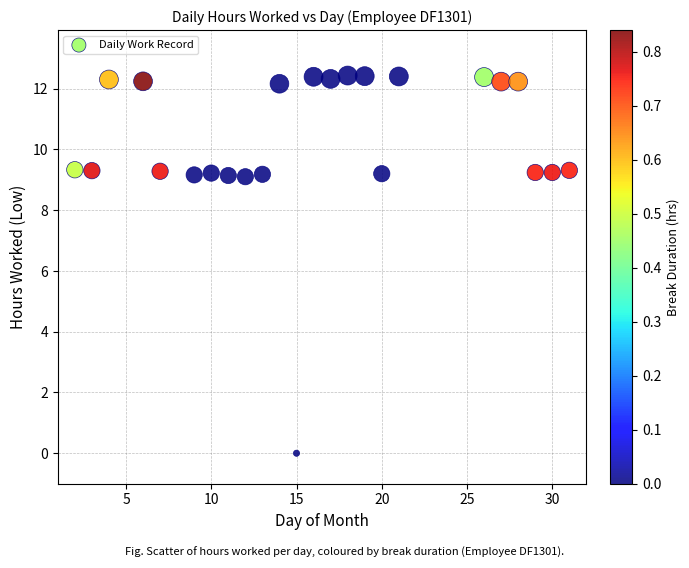

What is the range of X values (max minus min)?

29.0